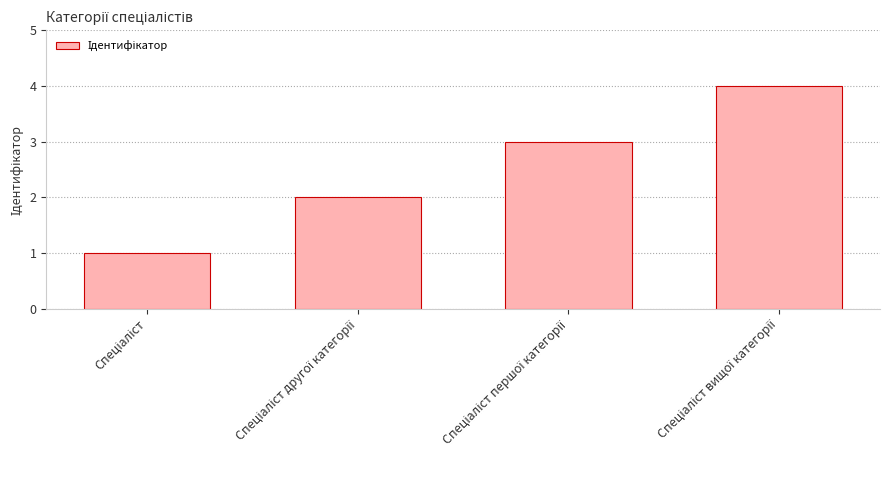

What is the maximum value shown in the chart?

4